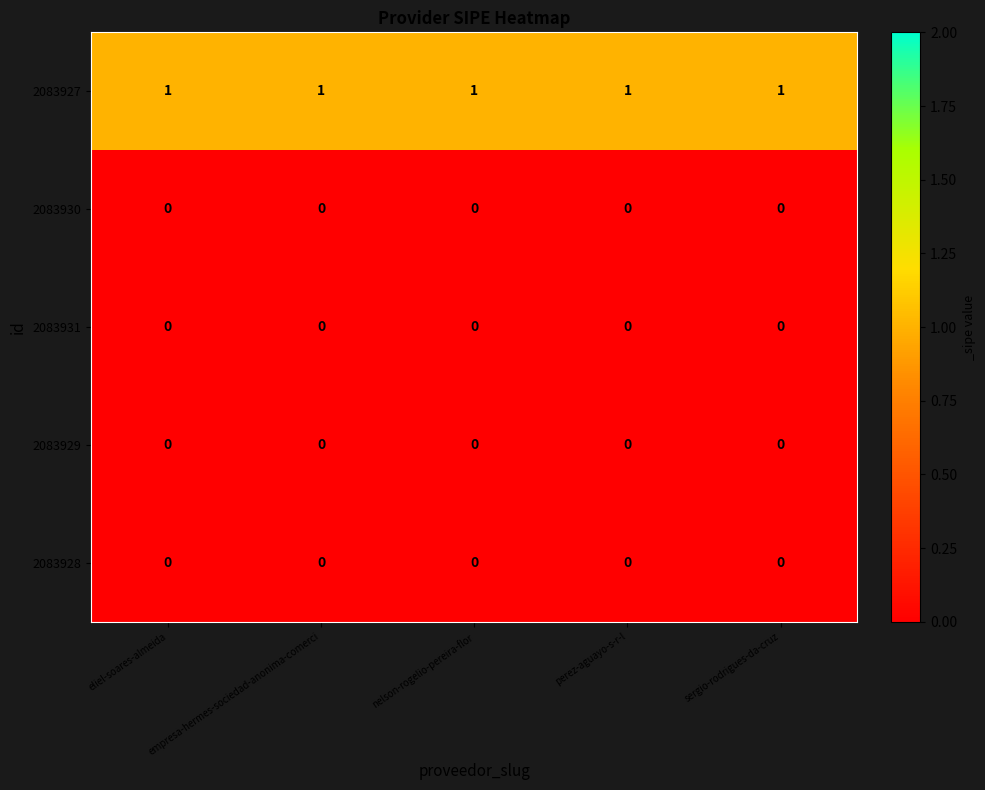

What is the difference between the highest and lowest values at perez-aguayo-s-r-l?

1